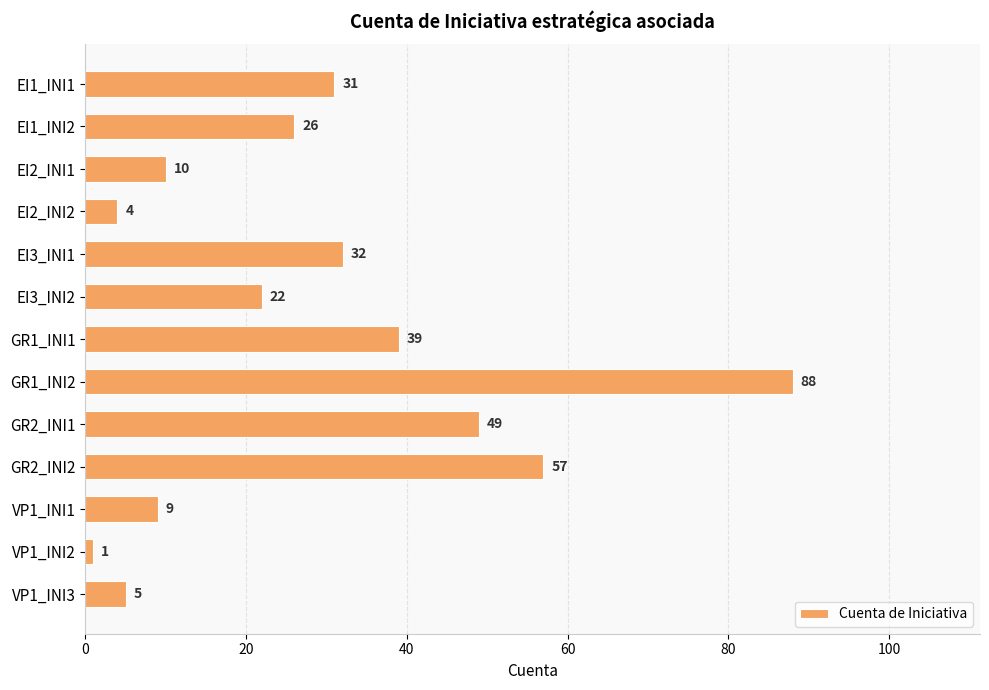

Which category has the highest value across all series?

GR1_INI2